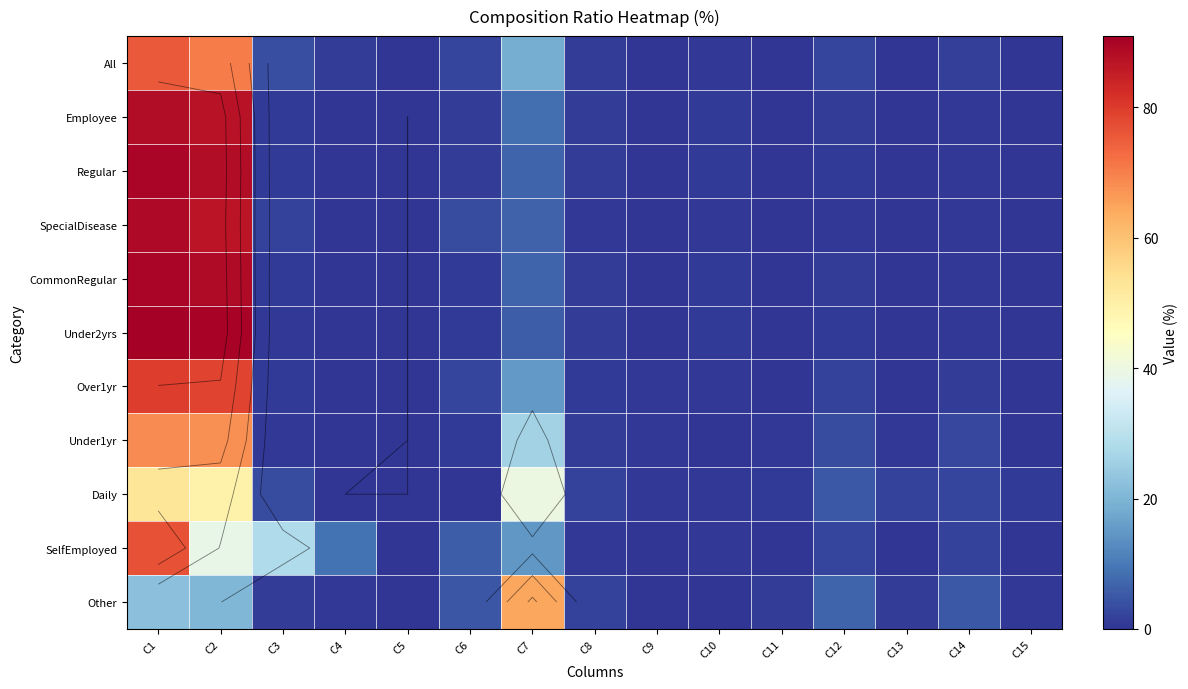

What value does the Under2yrs series have at C2?

89.9